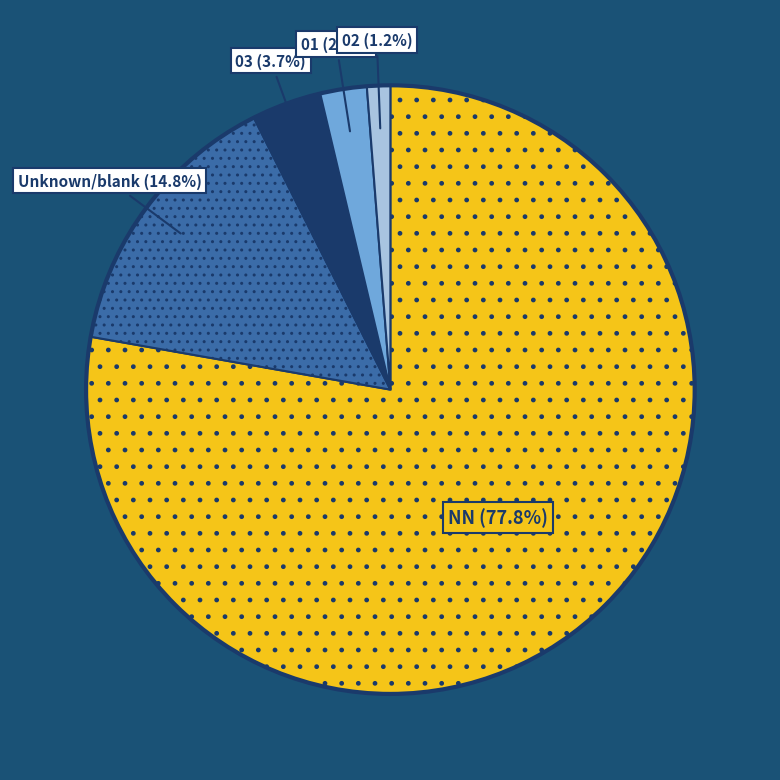

Does any single category account for the majority?

Yes